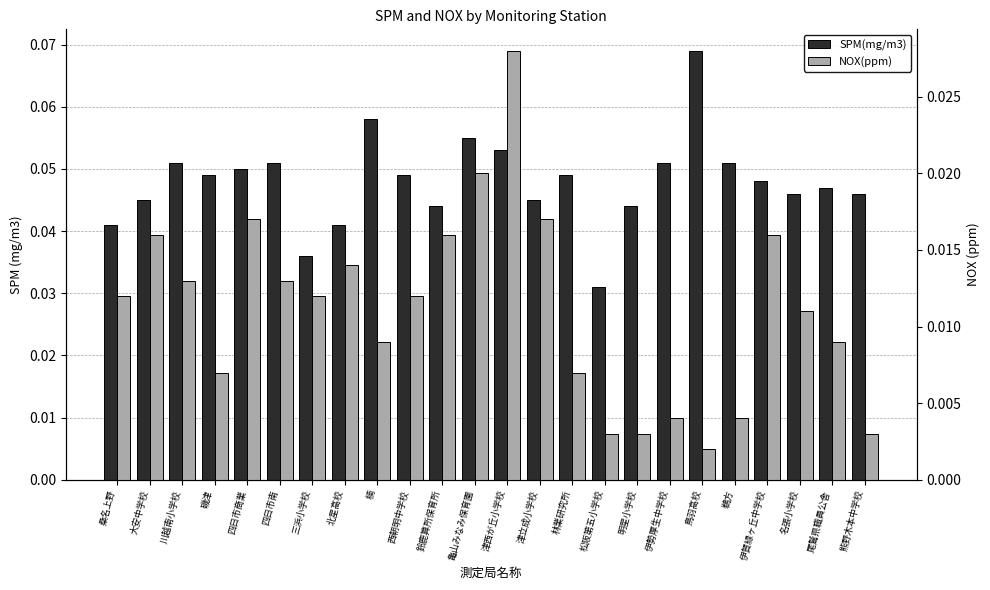

Is it true that NOX(ppm) equals 0.0 at 三浜小学校?

True